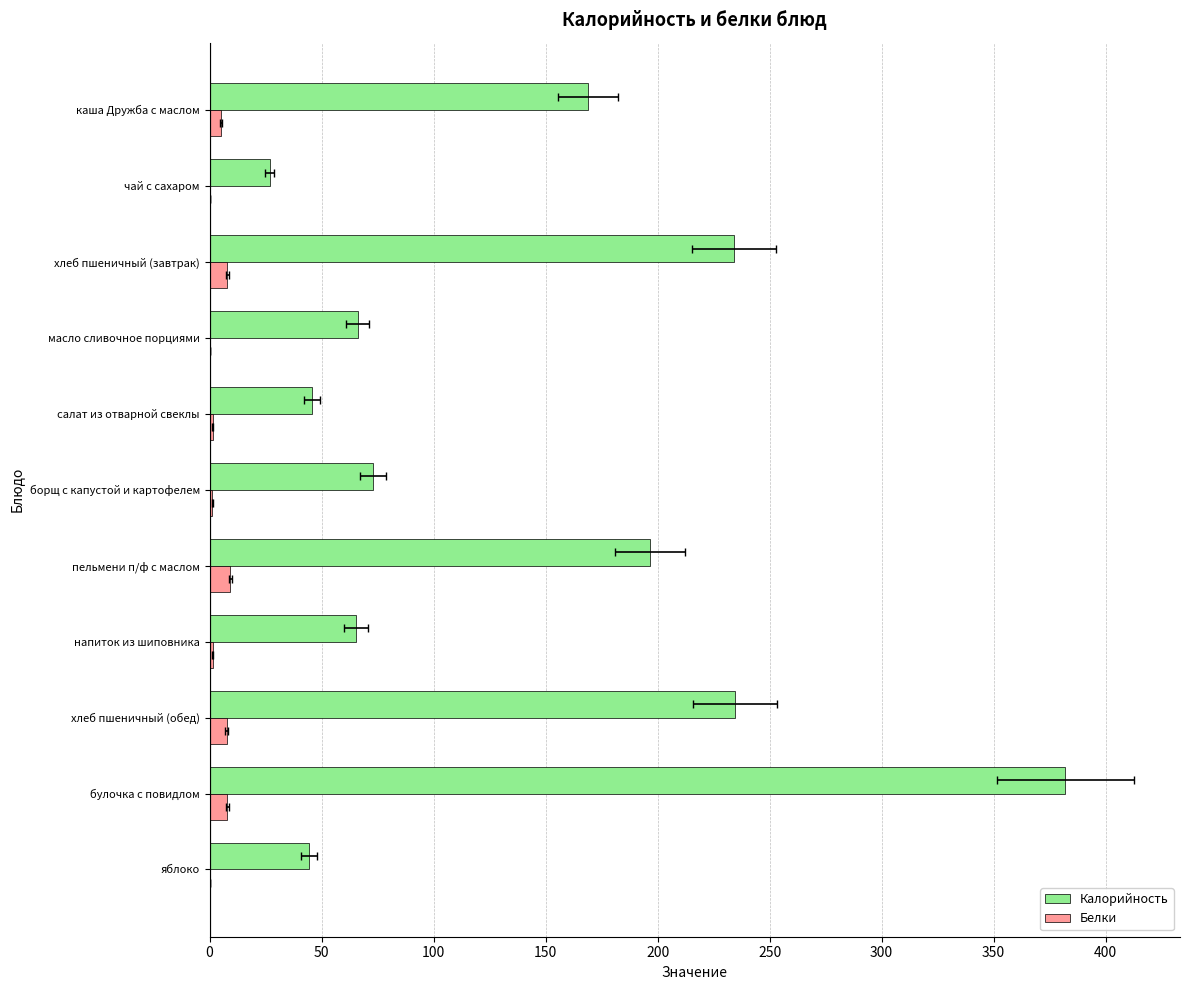

What is the sum of all Белки values?

42.7